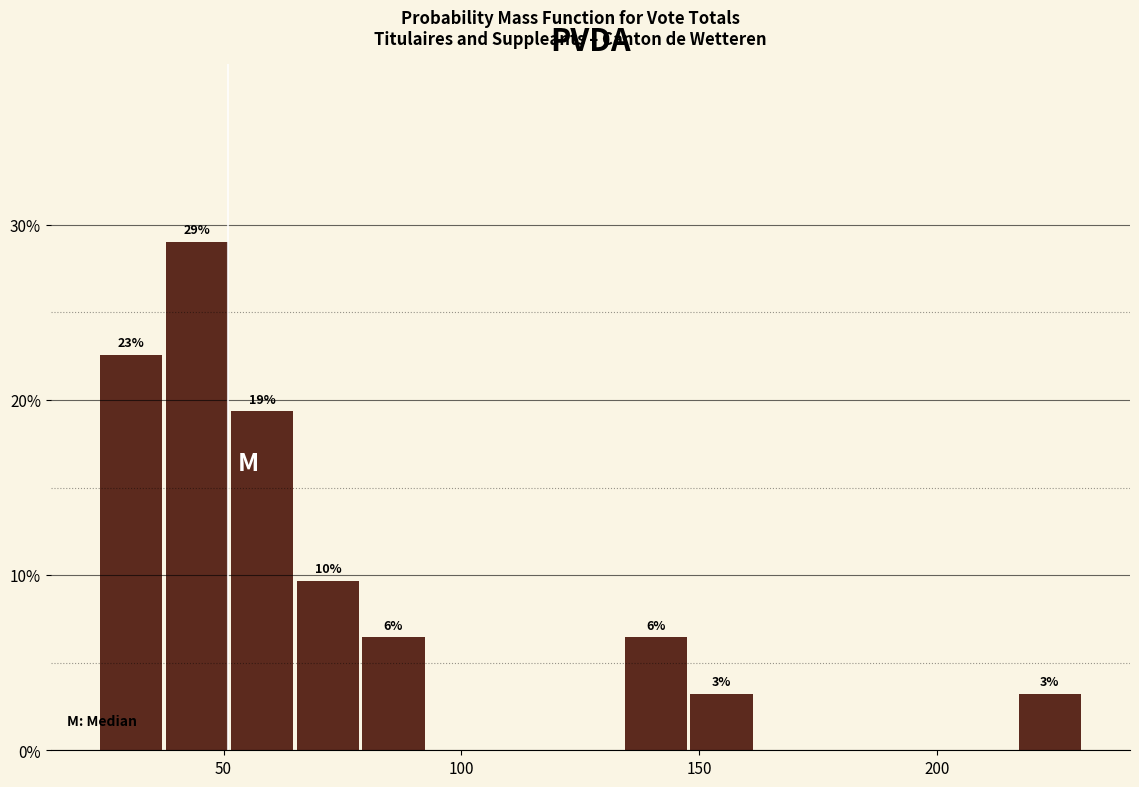

Read against the x-axis, roughly where is the centre of the tallest bar?

45